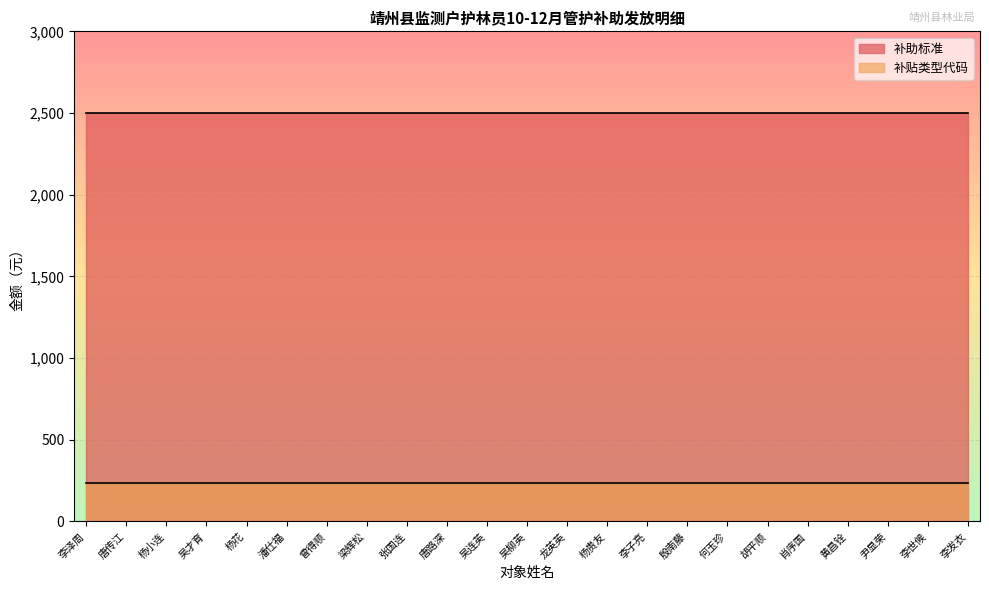

True or false: 补助标准 has a value of 4179 at 李发衣.

False